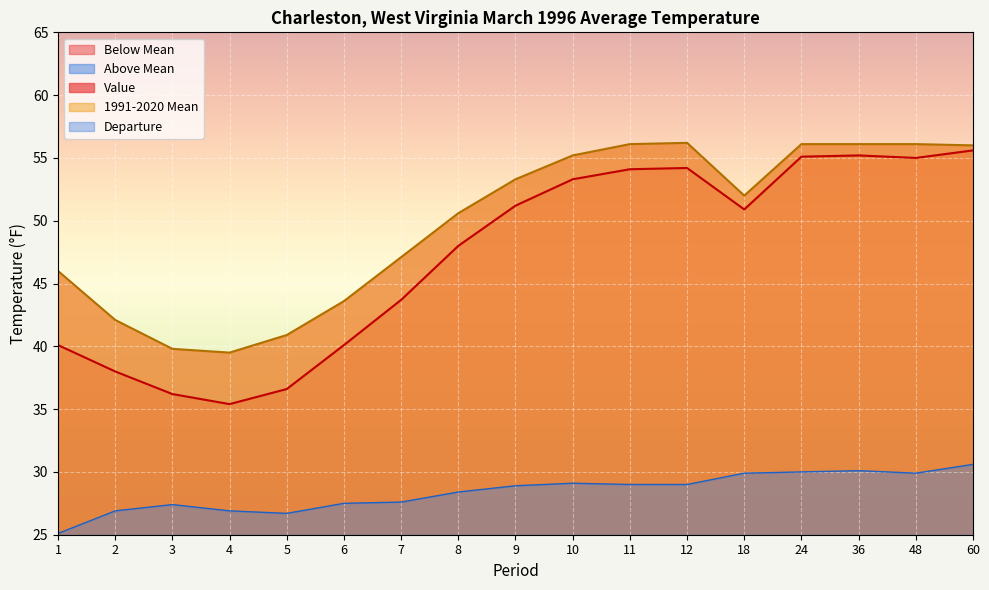

Which series has the widest spread of values?

Value